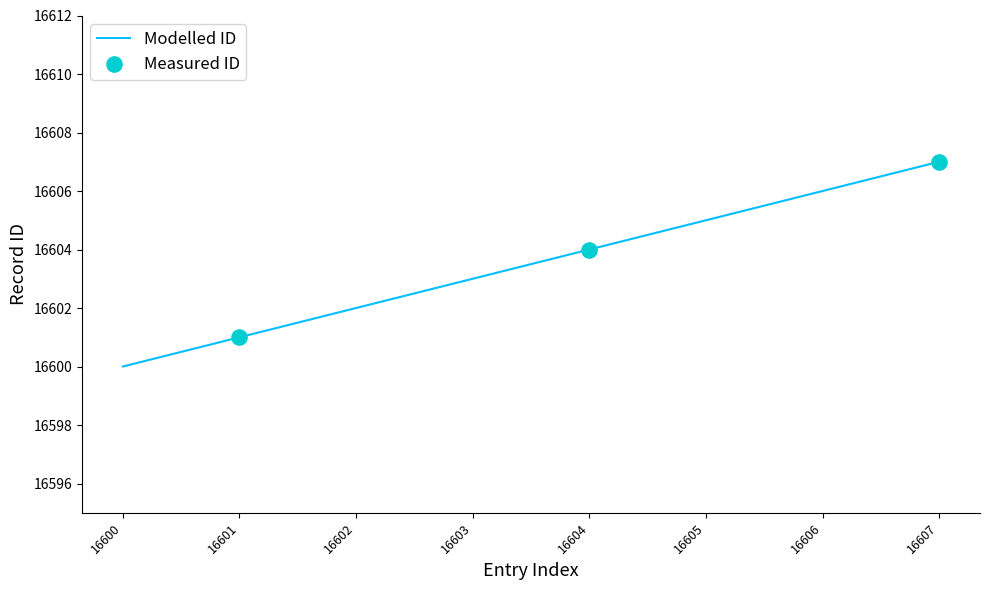

What is the ratio of the value at 16607 to the value at 16604?

1.0